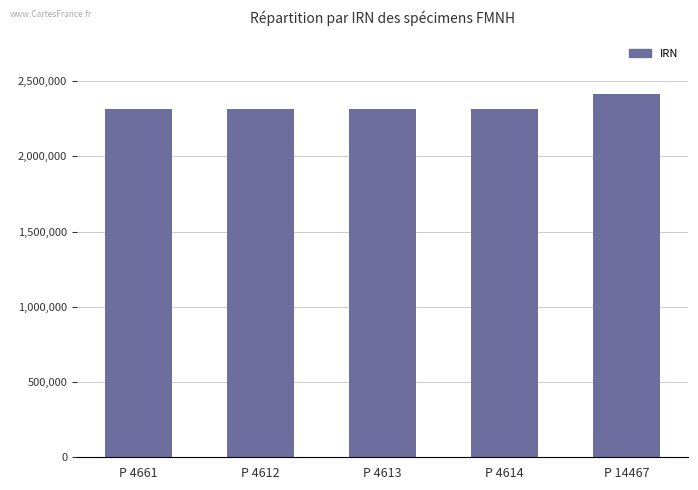

The chart shows a value of 2313278 at P 4661. True or false?

True